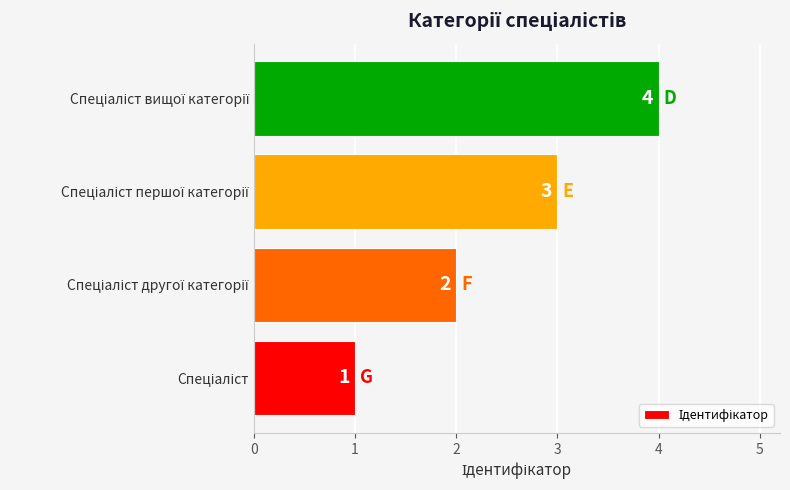

What is the greatest value displayed?

4